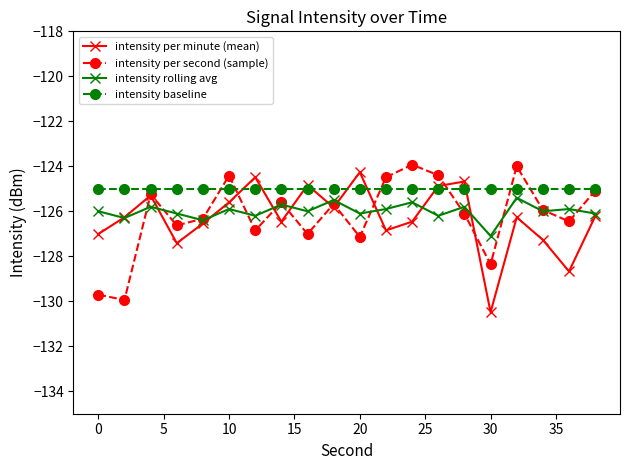

How many interior local peaks does the intensity per minute (mean) series have?

6